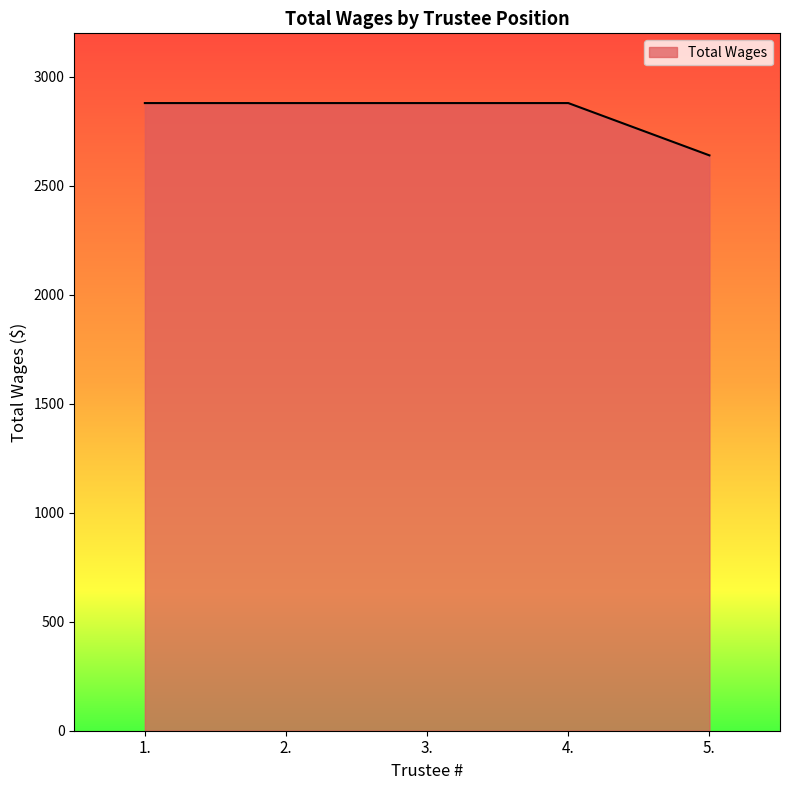

Reading left to right, list all the values displayed in this chart.

2880	2880	2880	2880	2640